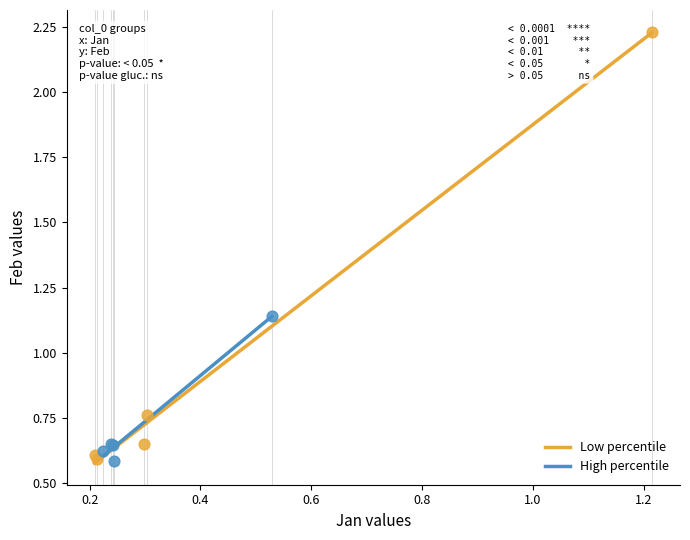

Which series contains the highest Y value?

Low percentile